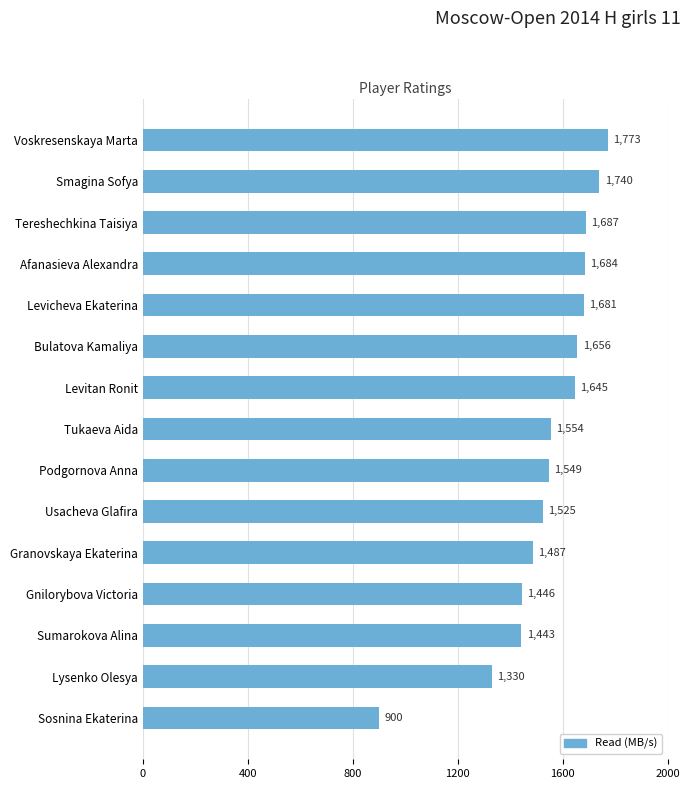

What is the sum of all values?

23100